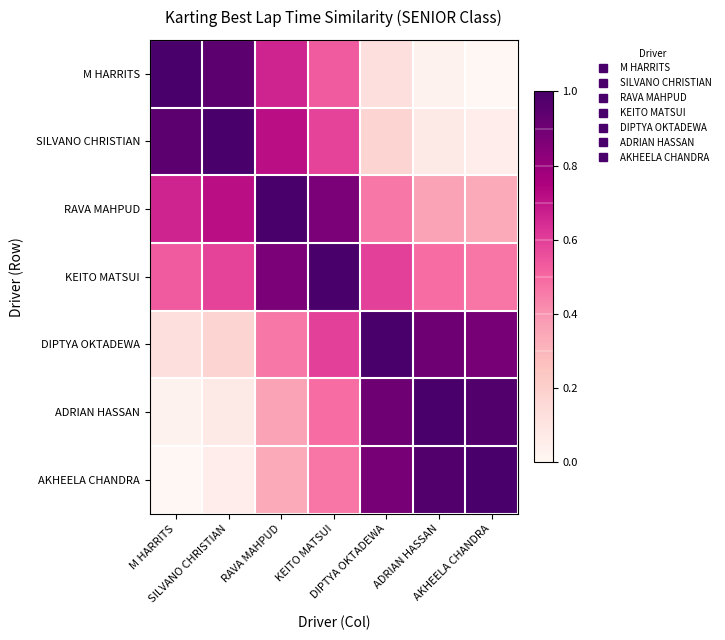

Count the number of data series in this chart.

7